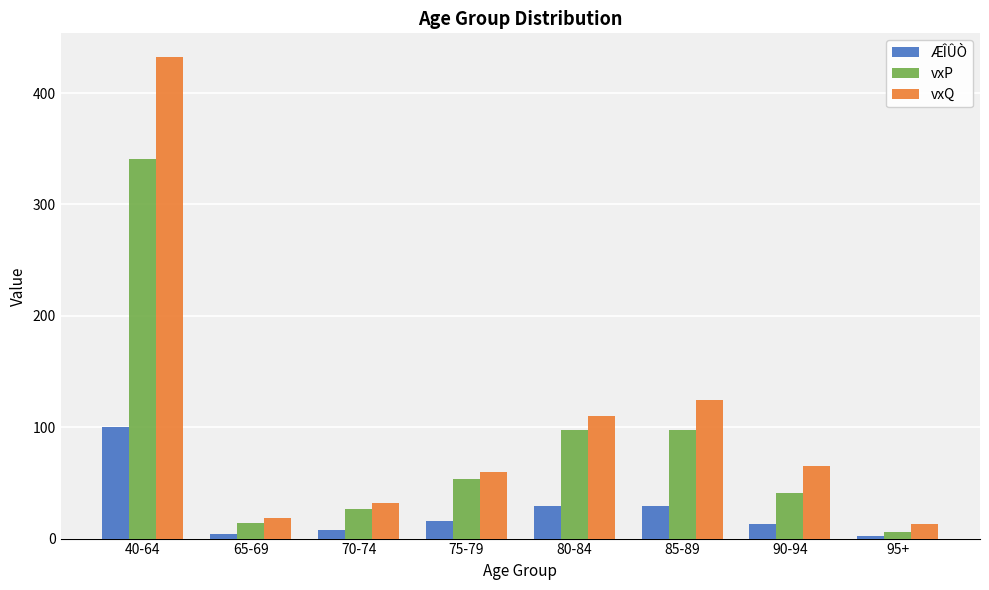

At which label does vxP reach its peak?

40-64